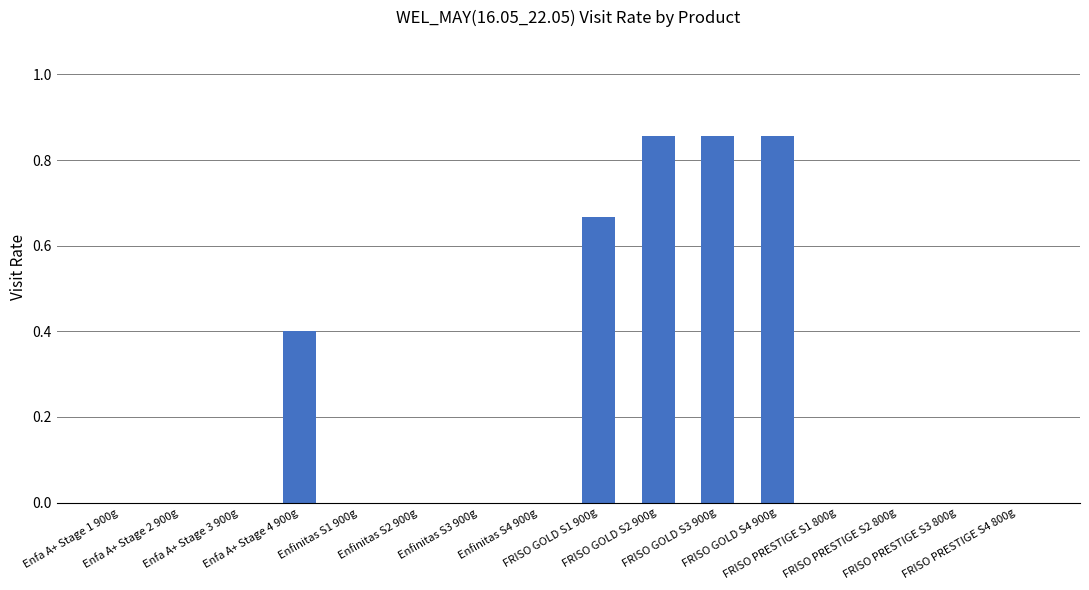

How many categories are shown in the chart?

16